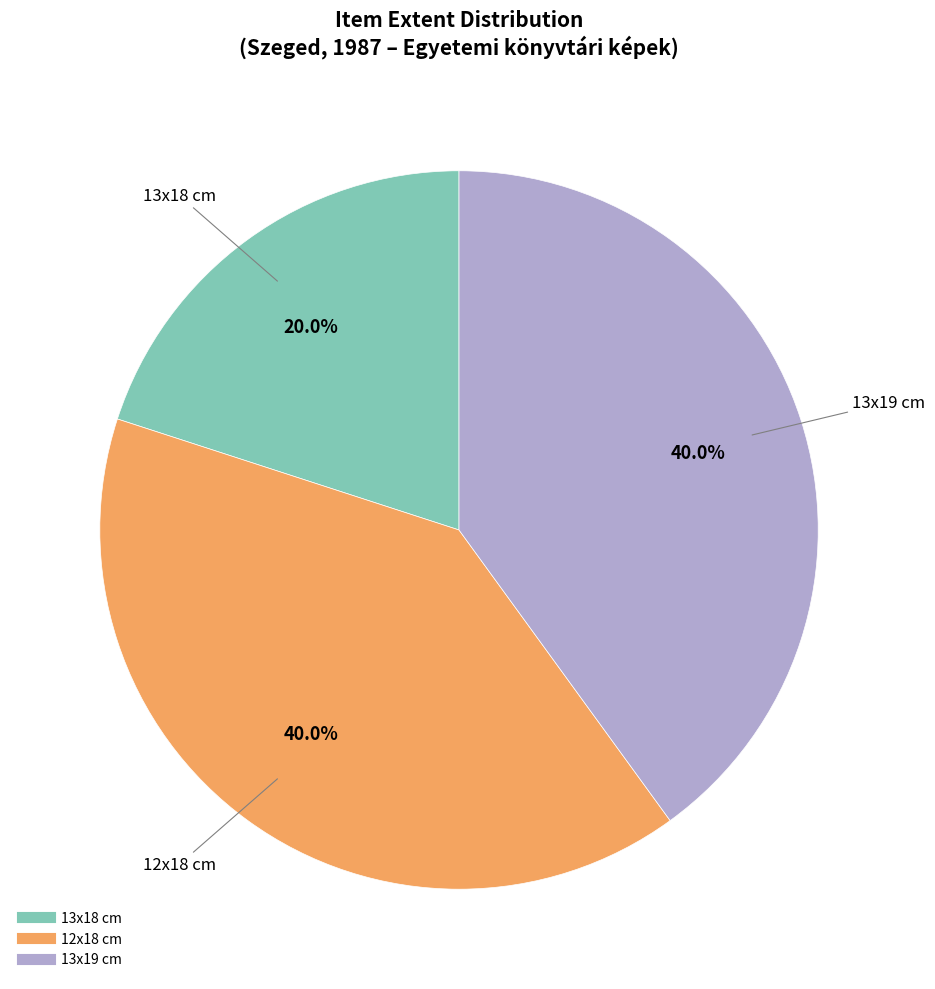

Does any single category account for the majority?

No